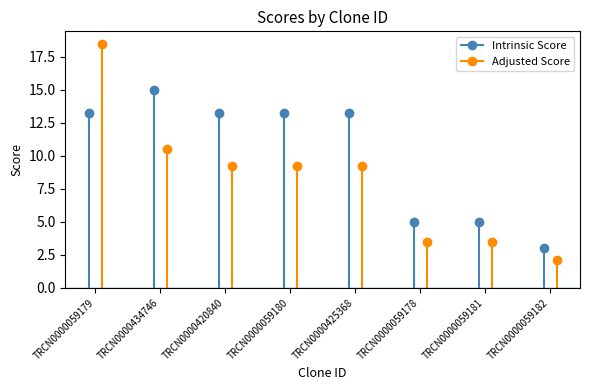

What is the greatest value displayed?

18.5